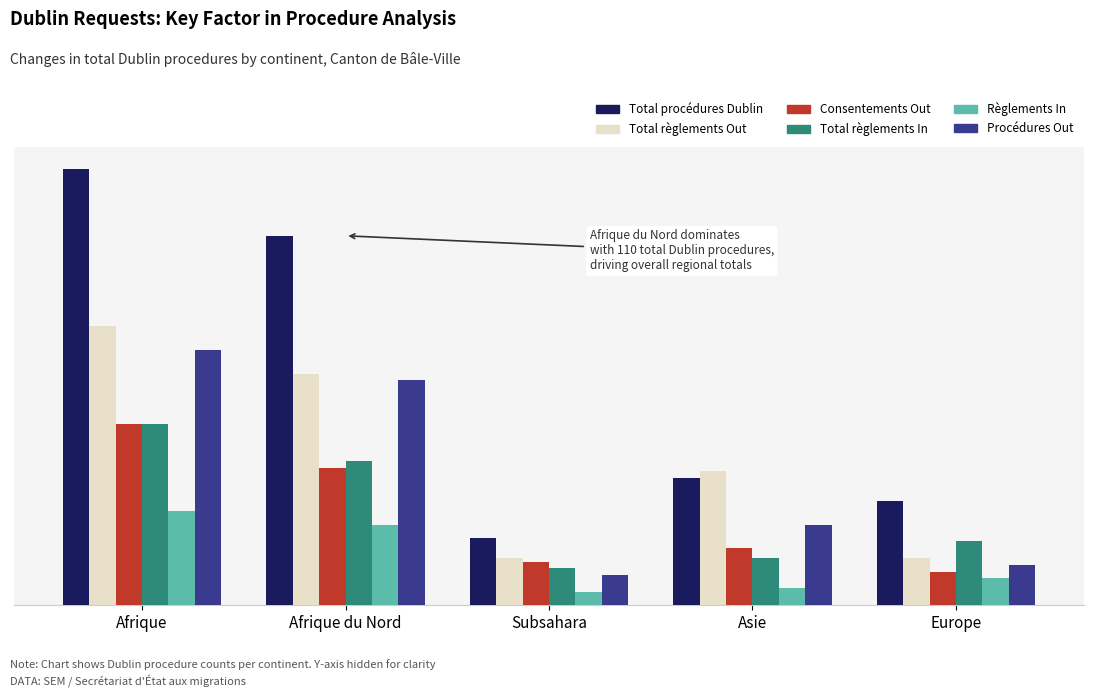

At which category is the sum across all series the highest?

Afrique